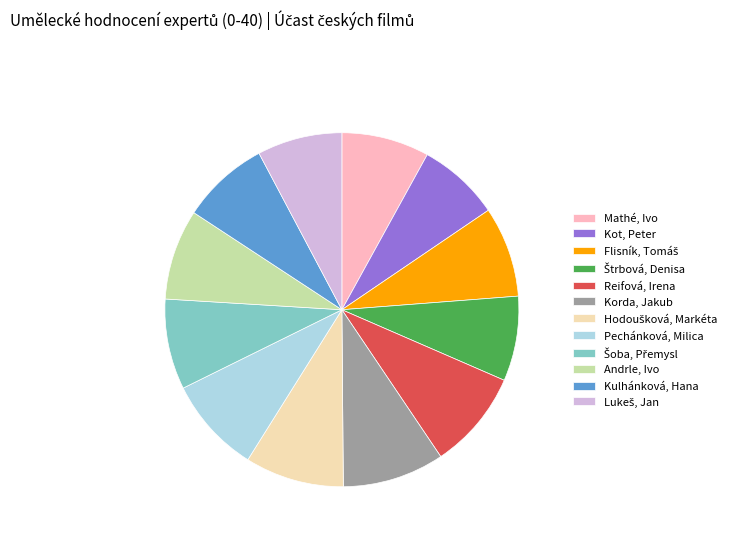

Is there any slice that represents more than half of the pie?

No